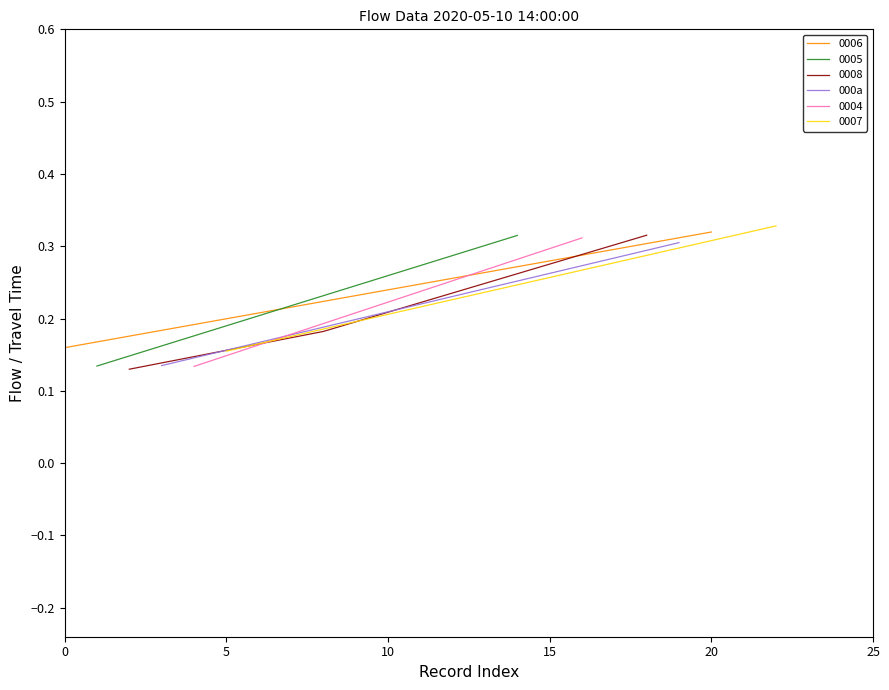

Count the 0008 values in the range 0 to 1.

3